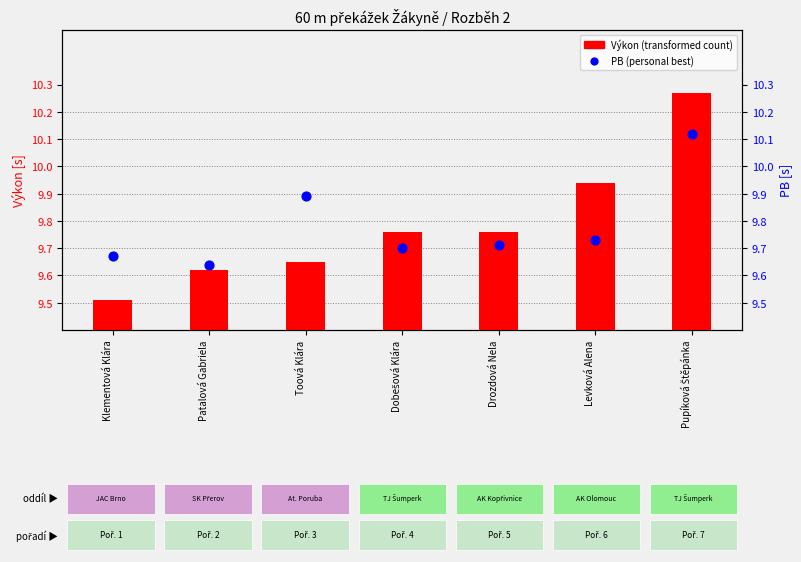

At how many categories does at least one series exceed 10?

1